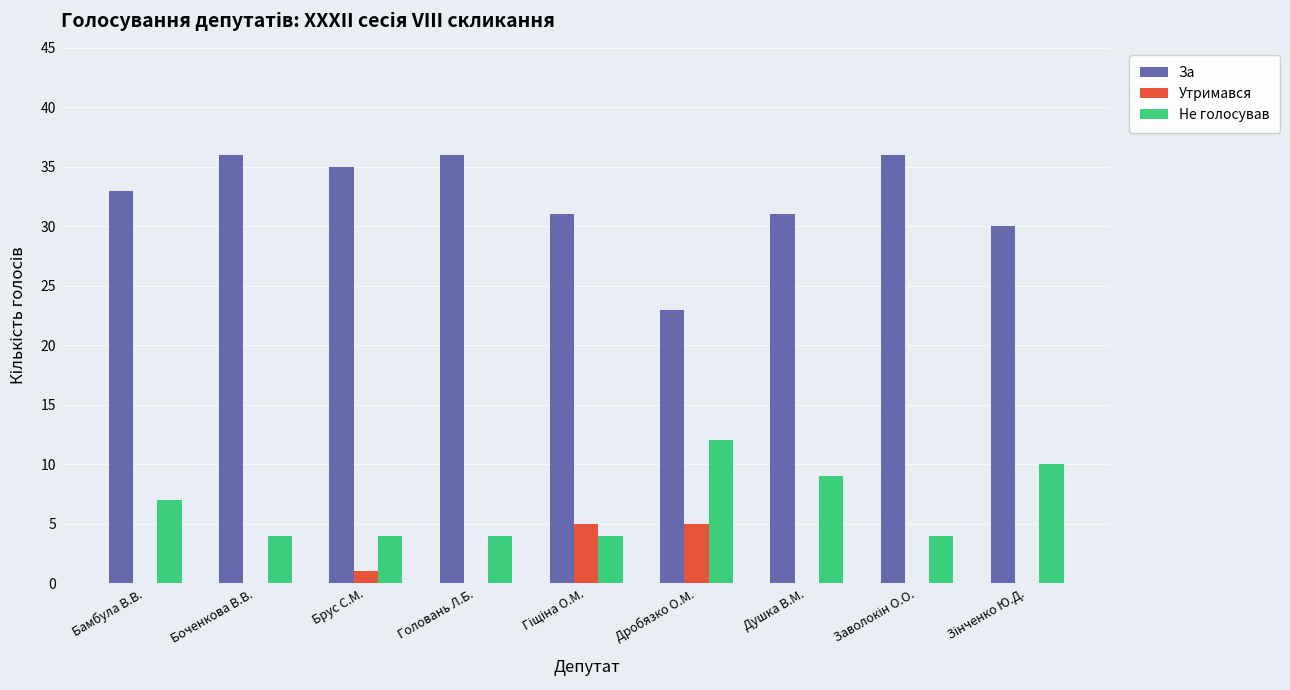

True or false: Не голосував has a value of 6 at Боченкова В.В..

False